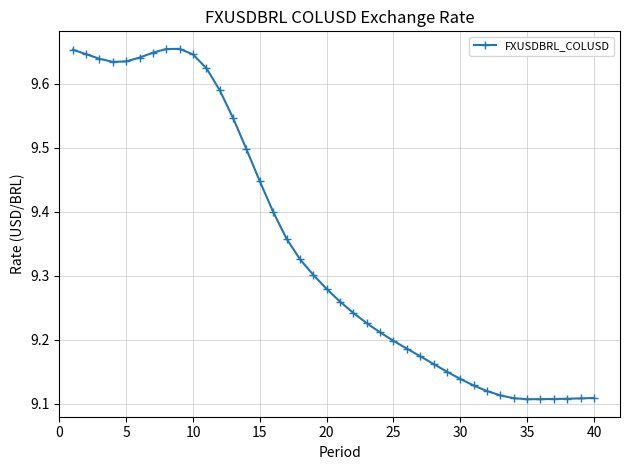

What is the difference between the maximum and minimum values?

0.5